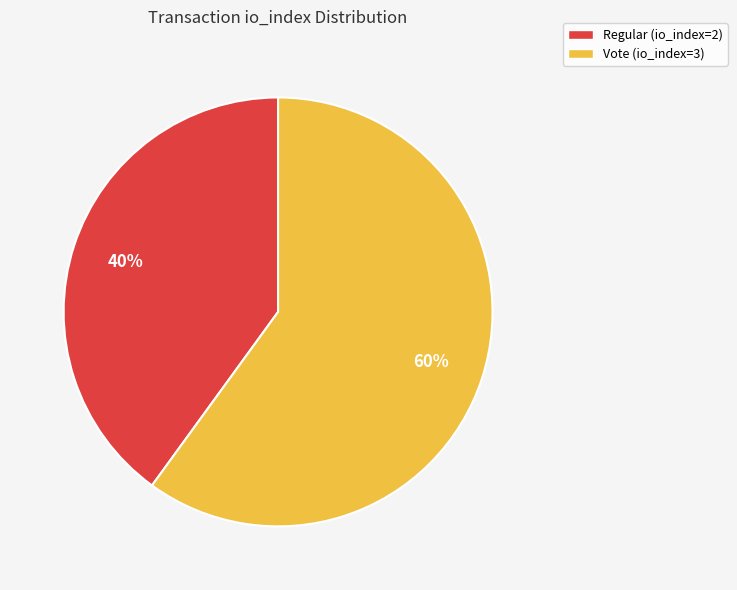

To the nearest percent, what is the combined percentage of Regular (io_index=2) and Vote (io_index=3)?

100%